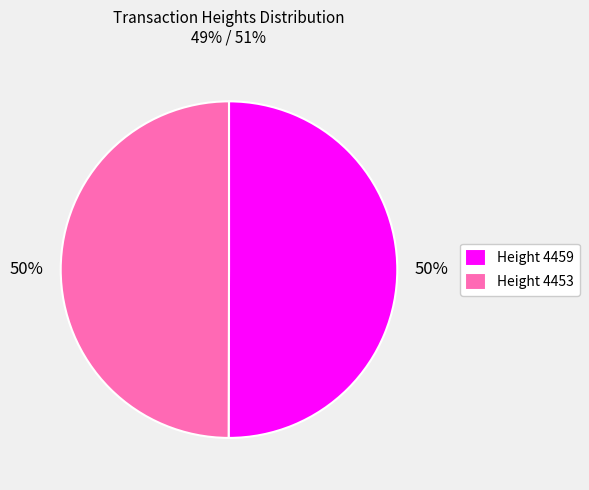

To the nearest percent, what percentage of the pie is Height 4459?

50%